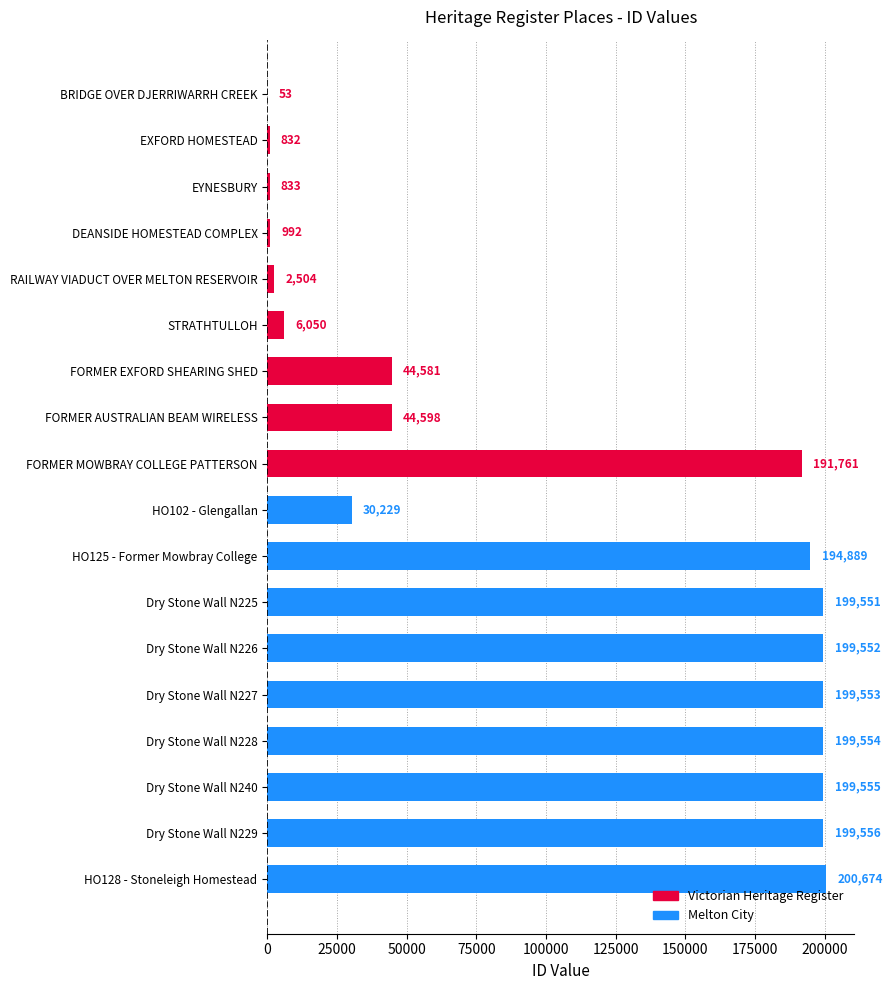

Which category has the highest value across all series?

HO128 - Stoneleigh Homestead